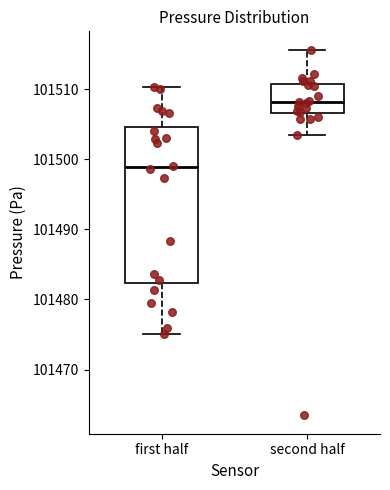

Where is the lower edge of the box for second half on the y-axis? The values are not printed on the chart, so give them approximately, as read against the axis.

101507